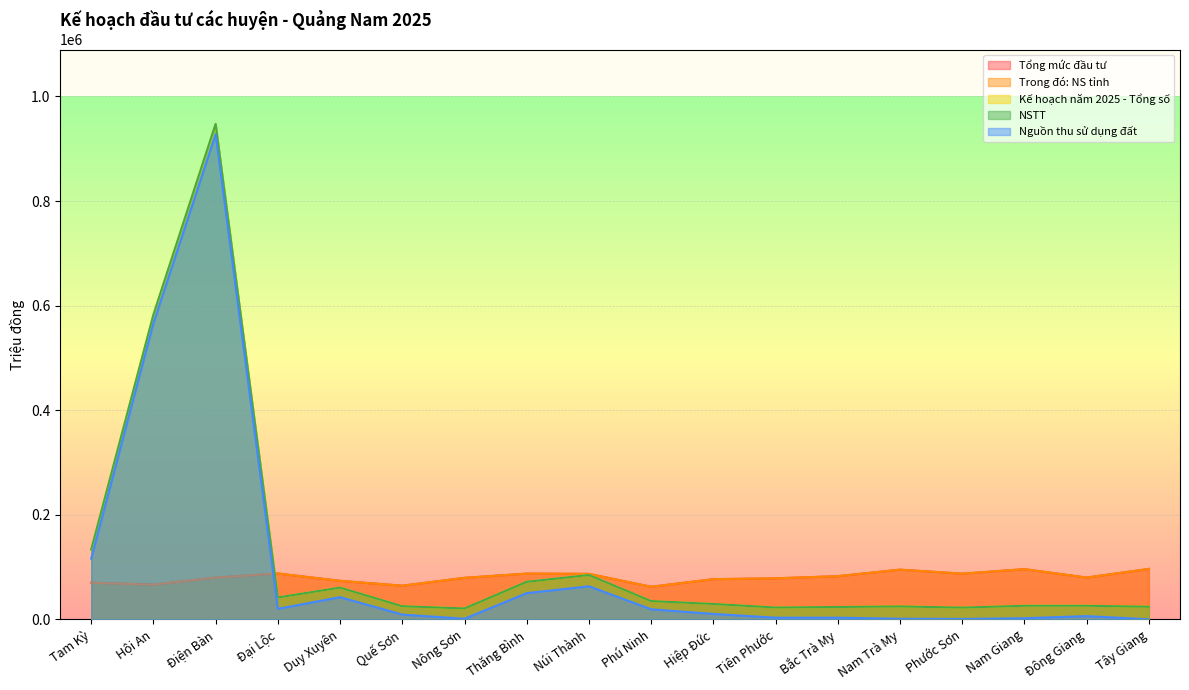

Is the value of Nguồn thu sử dụng đất at Hội An greater than the value of Trong đó: NS tỉnh at Phú Ninh?

Yes